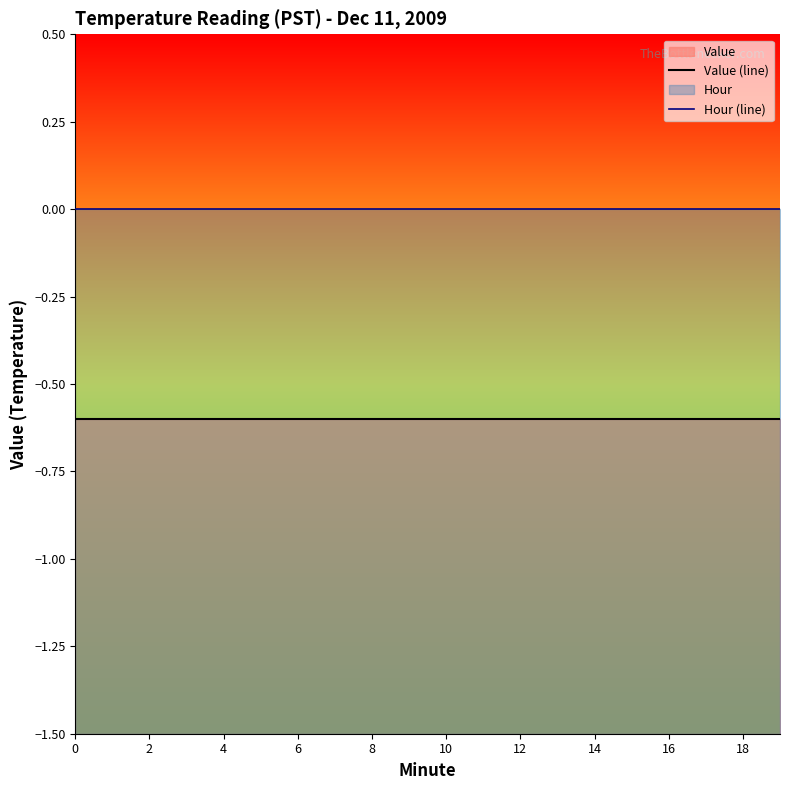

True or false: Hour (line) and Value (line) intersect in this chart.

False